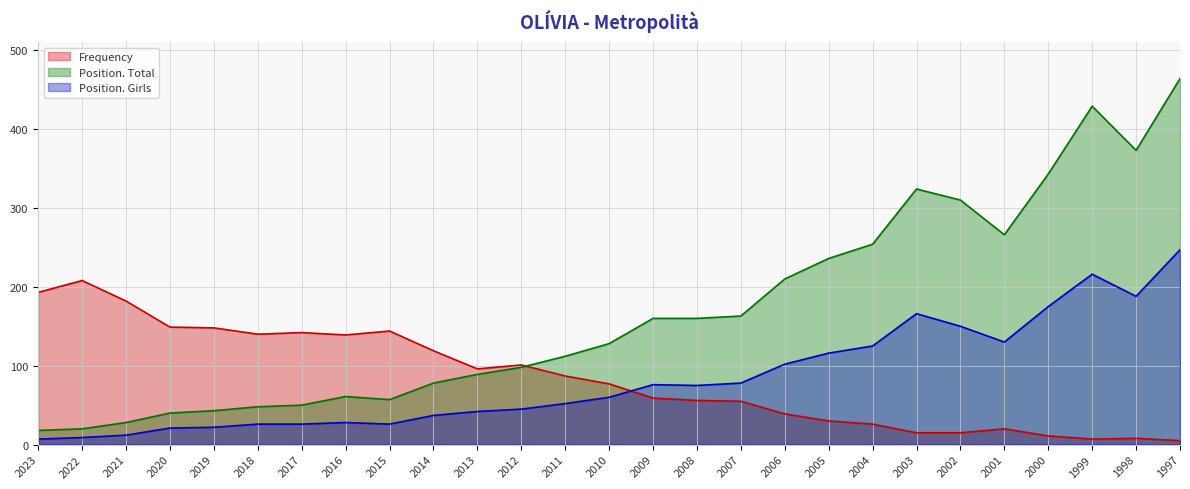

Does the chart display data point markers on the line(s)?

No